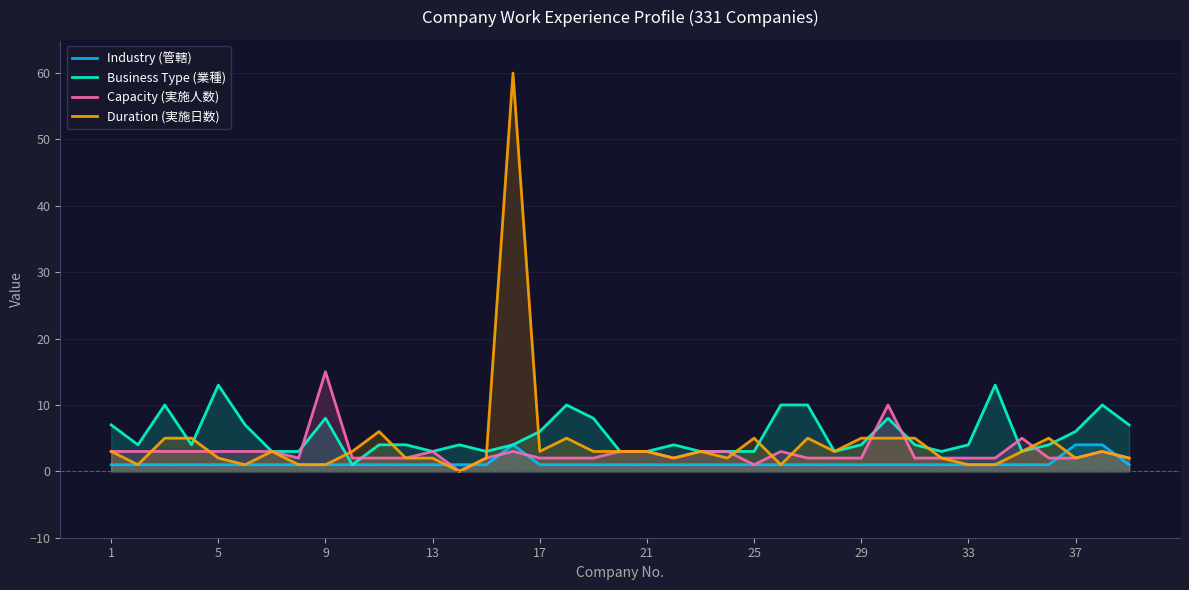

Which series has the largest range (max minus min)?

Duration (実施日数)